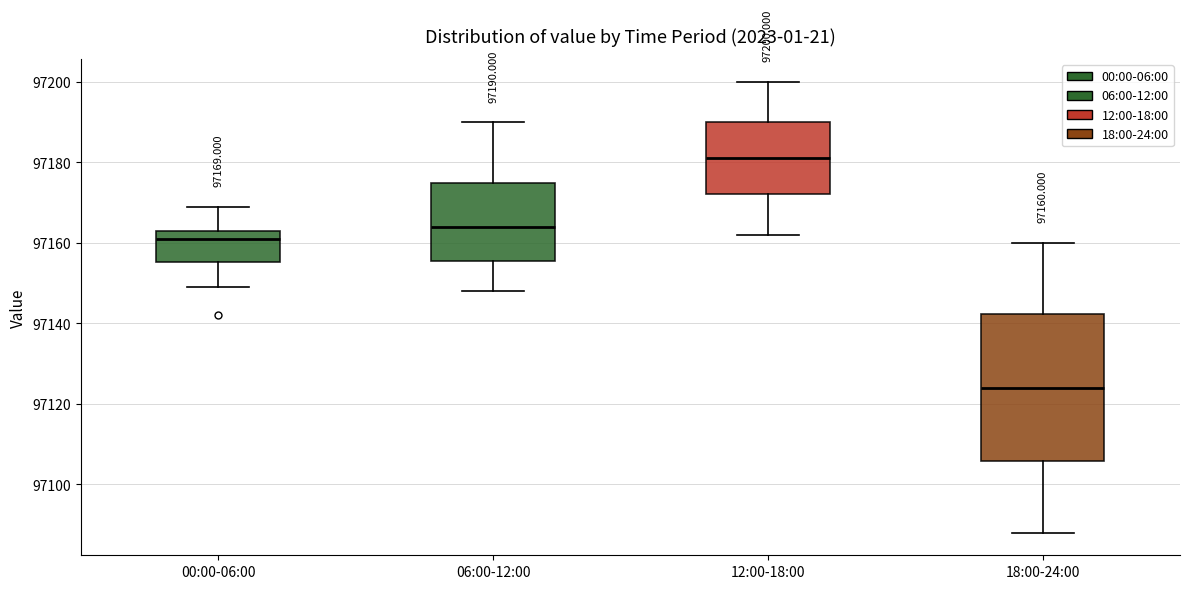

Which box's median line is the lowest?

18:00-24:00